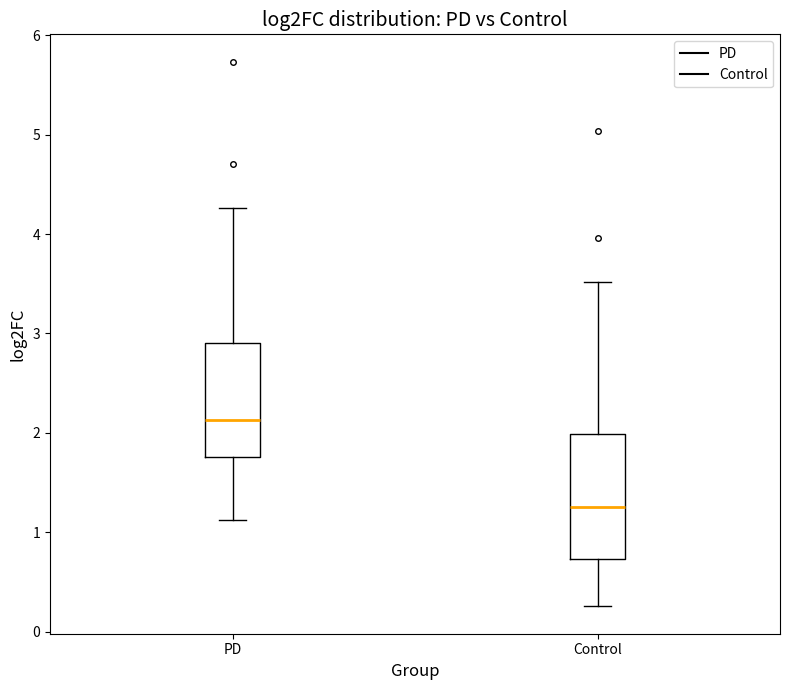

Reading left to right, read every box against the y-axis: the position of its median line, the range the box covers, and the ends of its whiskers. The values are not printed on the chart, so give them approximately, as read against the axis.

PD: median 2.1, box 1.8 to 2.9, whiskers 1.1 to 4.3
Control: median 1.3, box 0.7 to 2.0, whiskers 0.3 to 3.5